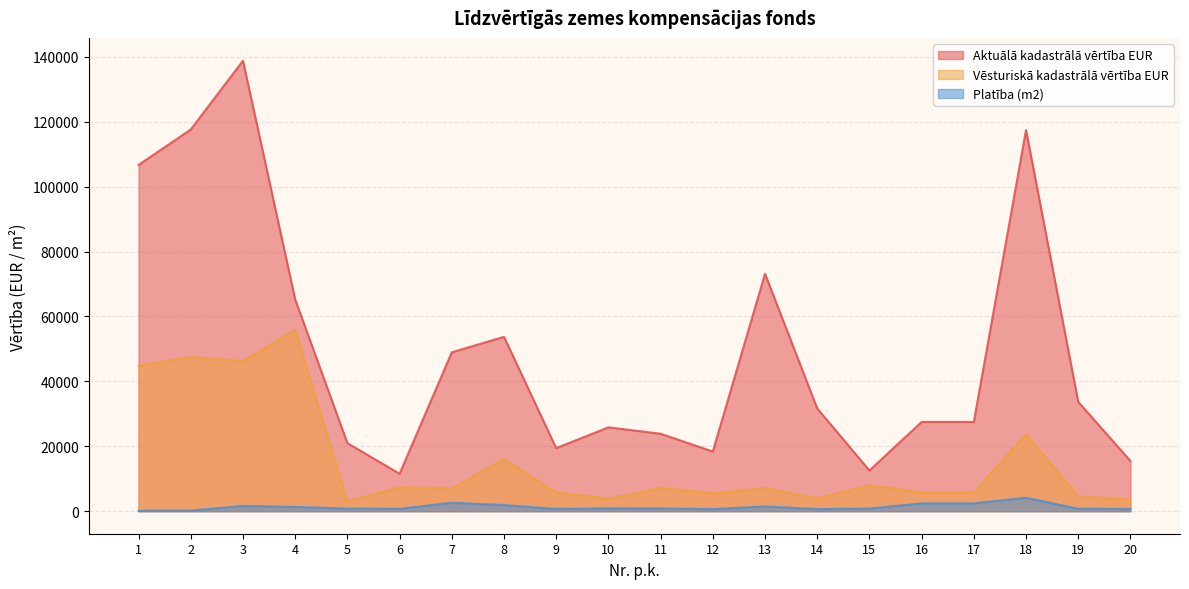

What is the value of the Aktuālā kadastrālā vērtība EUR point at the 2nd from the left?

117621.0